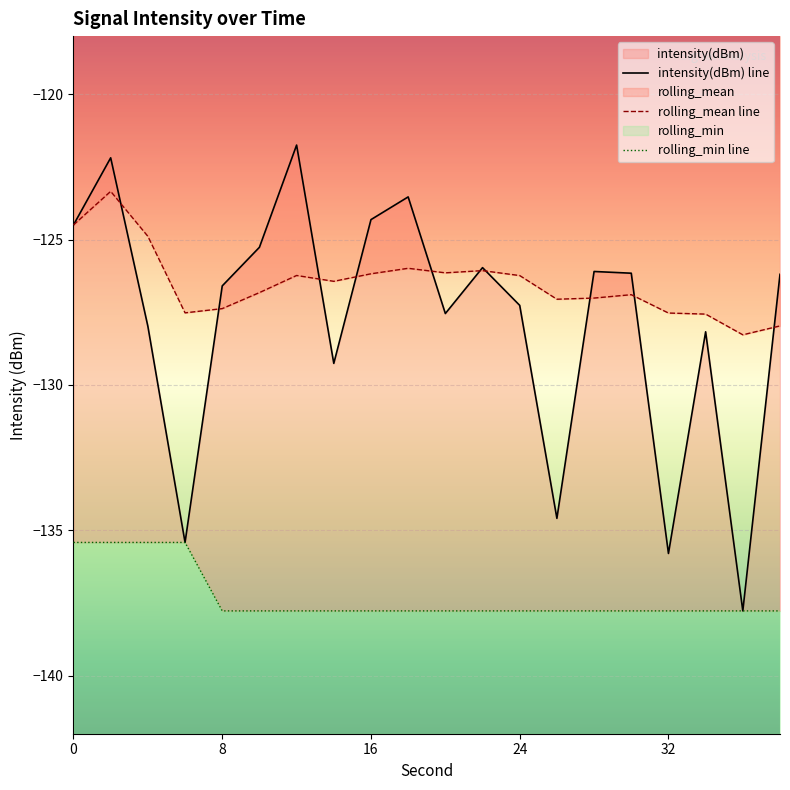

After their last crossing, which series has the higher values: rolling_mean line or intensity(dBm) line?

intensity(dBm) line